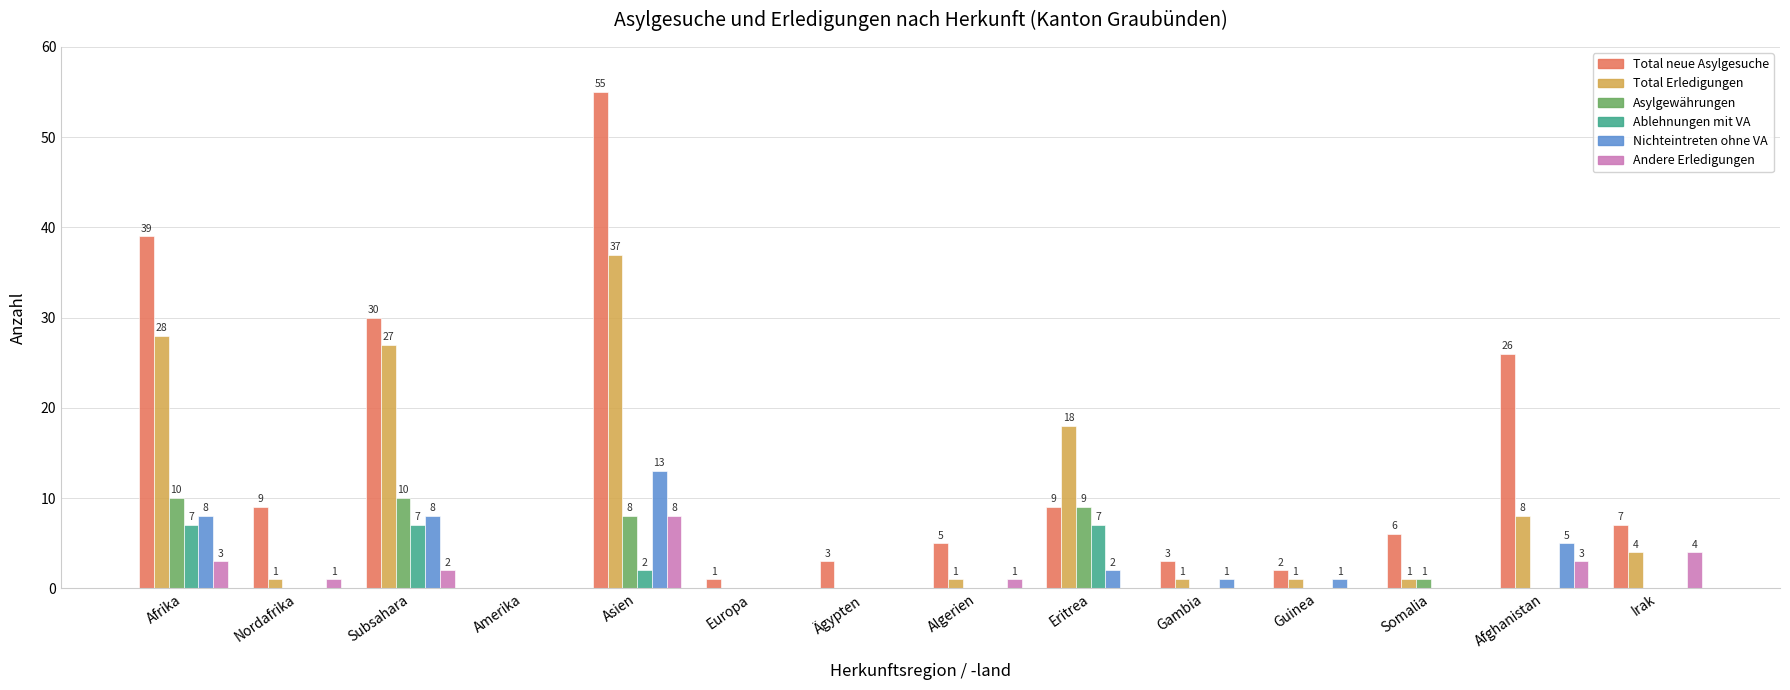

The Andere Erledigungen series shows 0 at Amerika. True or false?

True